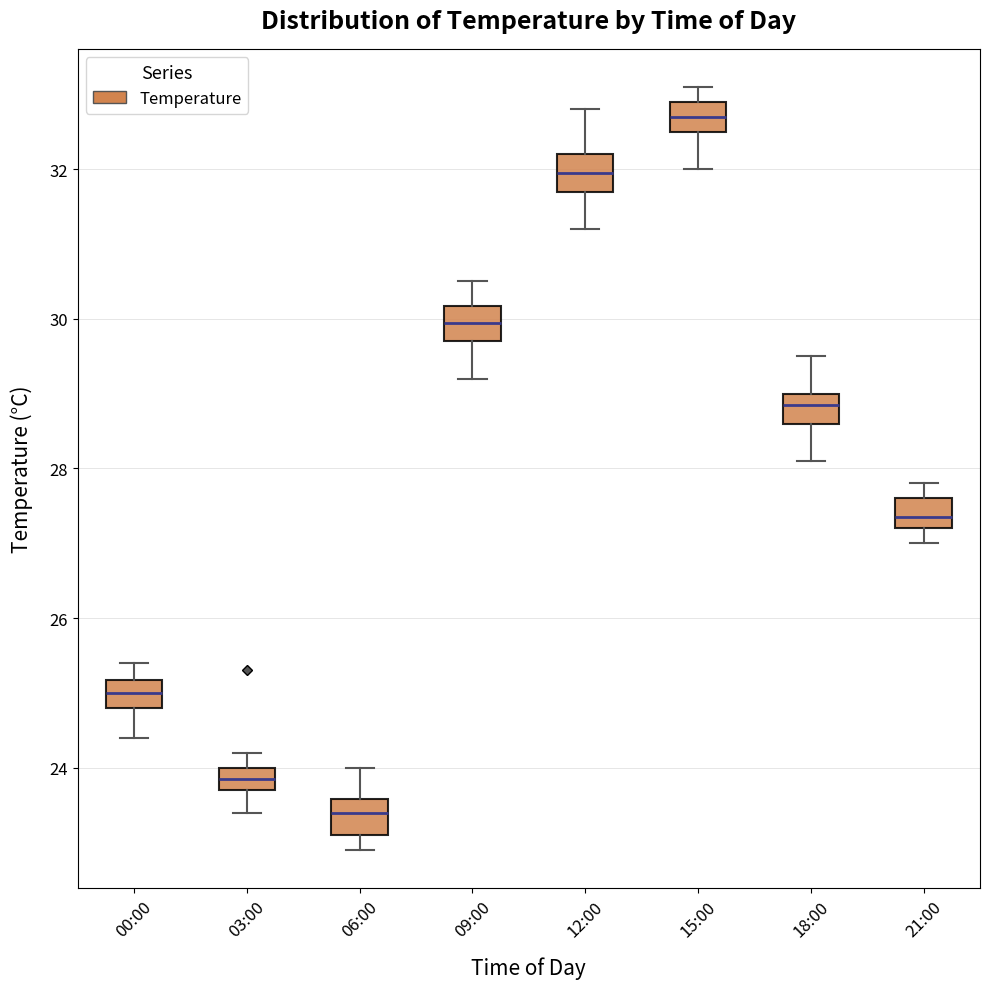

Where is the lower edge of the box for 15:00 on the y-axis? The values are not printed on the chart, so give them approximately, as read against the axis.

32.6